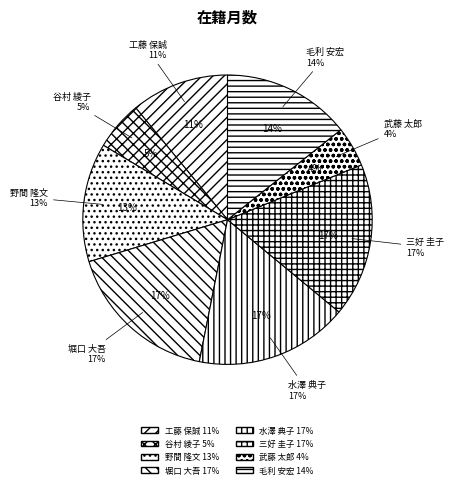

How many segments does this pie chart have?

8